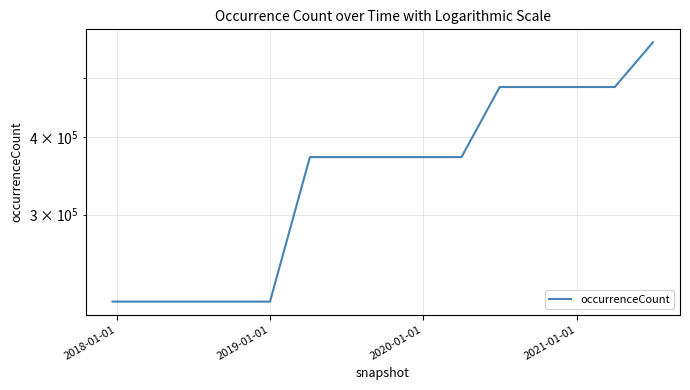

True or false: the data shows 100151 at 2019-01-01.

False